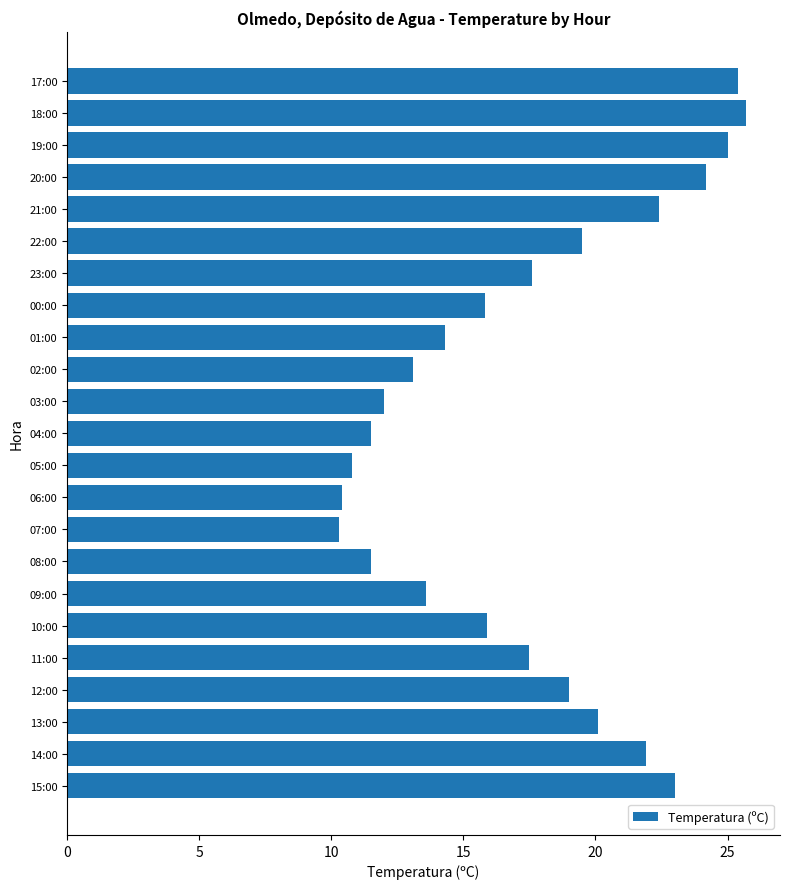

Which has a higher value, 18:00 or 03:00?

18:00